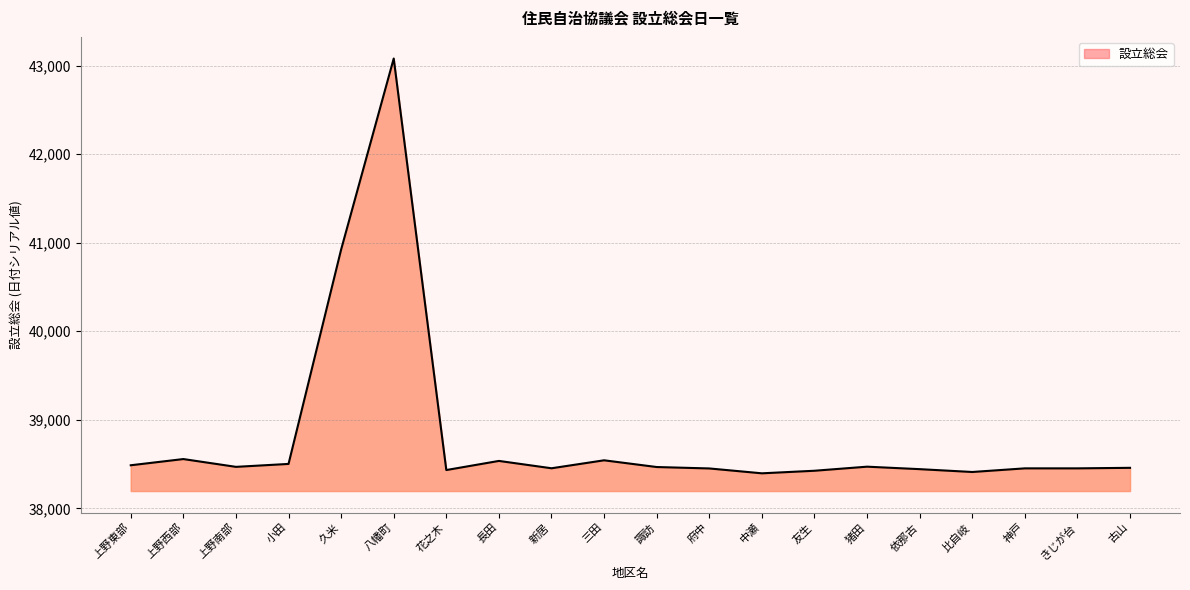

Is it true that the value at きじが台 is 59374?

False